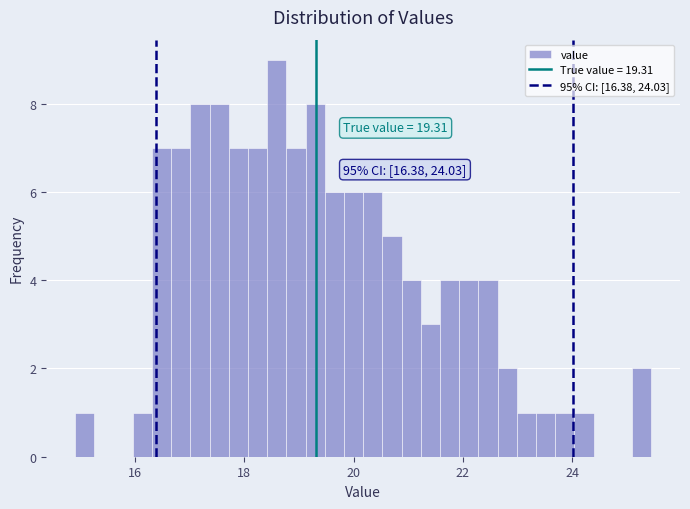

Read against the x-axis, roughly where is the centre of the tallest bar?

18.6